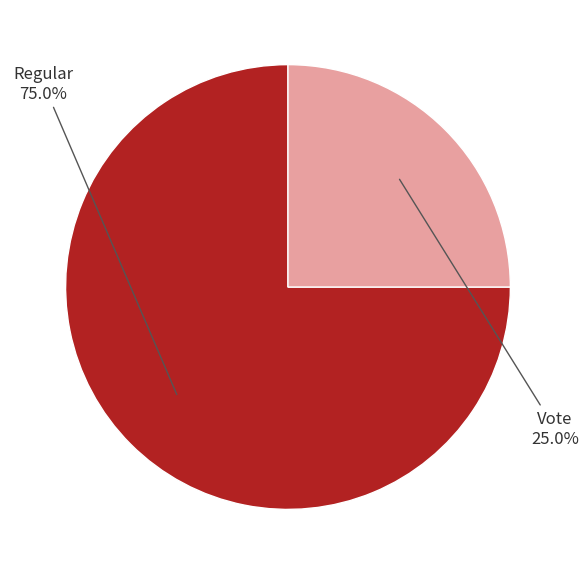

How many segments does this pie chart have?

2